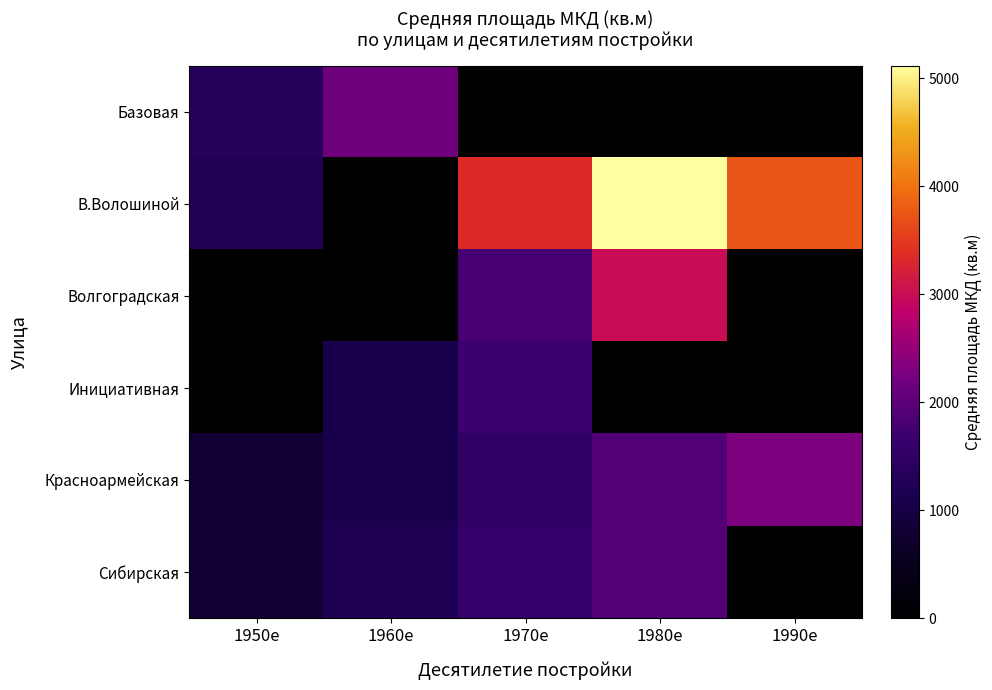

Count the number of categories in the chart.

5